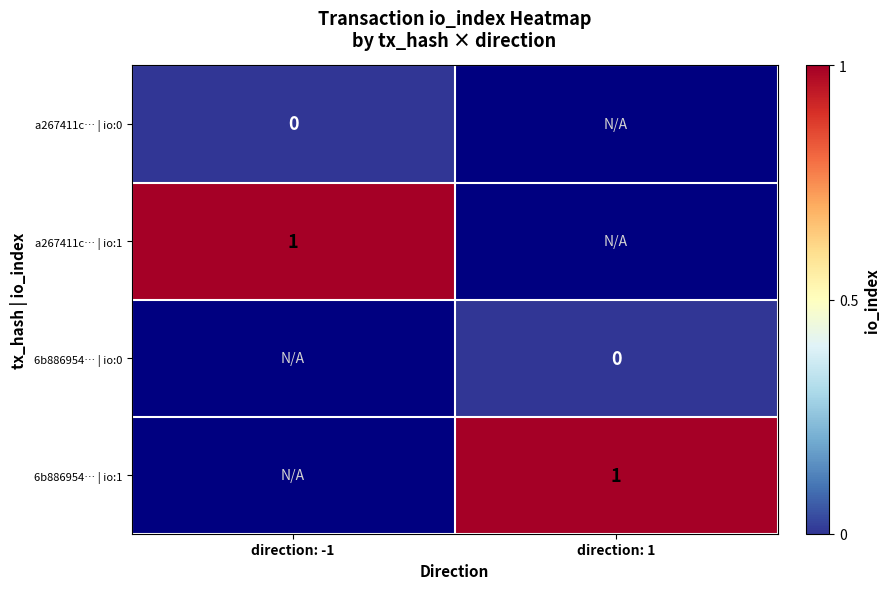

The a267411c… | io:1 series shows 1 at direction: -1. True or false?

True